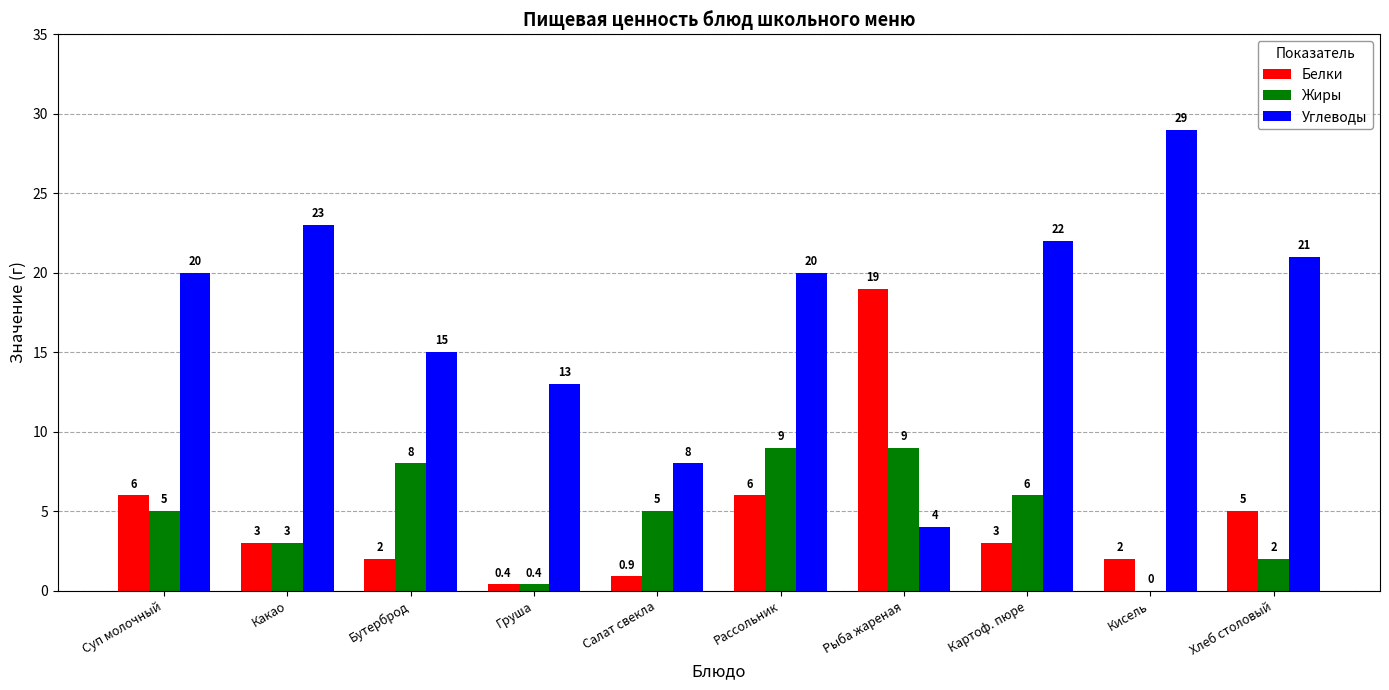

True or false: Белки has a value of 0.5 at Кисель.

False